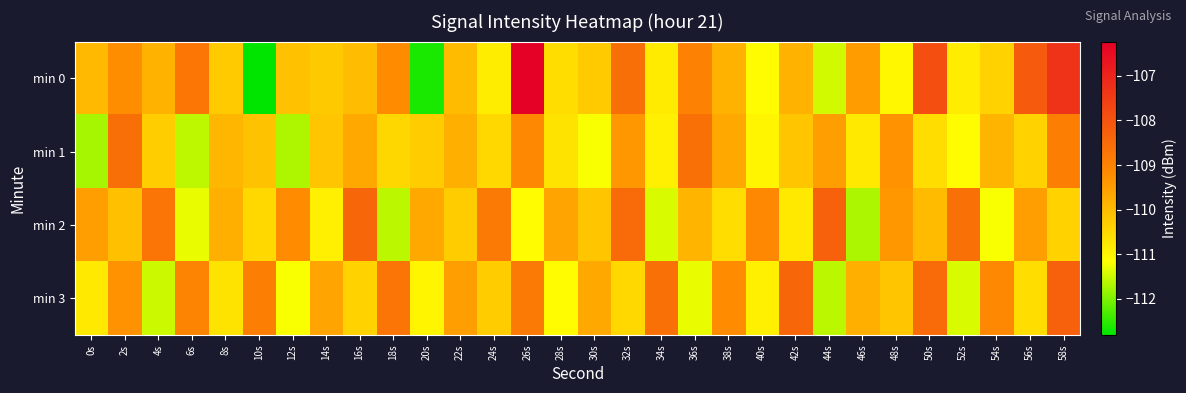

Reading left to right, extract all data points from this chart.

min 0: 0s=-110.0	2s=-109.2	4s=-109.9	6s=-108.7	8s=-110.3	10s=-112.8	12s=-110.1	14s=-110.3	16s=-110.0	18s=-109.2	20s=-112.6	22s=-110.0	24s=-110.9	26s=-106.2	28s=-110.6	30s=-110.3	32s=-108.6	34s=-110.8	36s=-109.0	38s=-109.8	40s=-111.1	42s=-109.9	44s=-111.5	46s=-109.5	48s=-111.0	50s=-107.9	52s=-110.8	54s=-110.4	56s=-108.1	58s=-107.3
min 1: 0s=-111.7	2s=-108.6	4s=-110.3	6s=-111.6	8s=-109.9	10s=-110.1	12s=-111.7	14s=-110.2	16s=-109.7	18s=-110.5	20s=-110.3	22s=-109.8	24s=-110.5	26s=-109.1	28s=-110.7	30s=-111.2	32s=-109.4	34s=-110.9	36s=-108.6	38s=-109.7	40s=-111.0	42s=-110.2	44s=-109.5	46s=-110.8	48s=-109.3	50s=-110.6	52s=-111.1	54s=-109.9	56s=-110.4	58s=-108.9
min 2: 0s=-109.5	2s=-110.1	4s=-108.7	6s=-111.3	8s=-109.8	10s=-110.5	12s=-109.2	14s=-110.9	16s=-108.4	18s=-111.6	20s=-109.7	22s=-110.3	24s=-108.8	26s=-111.1	28s=-109.6	30s=-110.2	32s=-108.5	34s=-111.4	36s=-109.9	38s=-110.6	40s=-109.1	42s=-110.8	44s=-108.3	46s=-111.7	48s=-109.4	50s=-110.0	52s=-108.6	54s=-111.2	56s=-109.5	58s=-110.4
min 3: 0s=-110.8	2s=-109.3	4s=-111.5	6s=-109.0	8s=-110.7	10s=-108.9	12s=-111.2	14s=-109.6	16s=-110.4	18s=-108.7	20s=-111.0	22s=-109.5	24s=-110.3	26s=-108.8	28s=-111.1	30s=-109.7	32s=-110.5	34s=-108.6	36s=-111.3	38s=-109.2	40s=-110.9	42s=-108.4	44s=-111.6	46s=-109.8	48s=-110.2	50s=-108.5	52s=-111.4	54s=-109.1	56s=-110.6	58s=-108.3